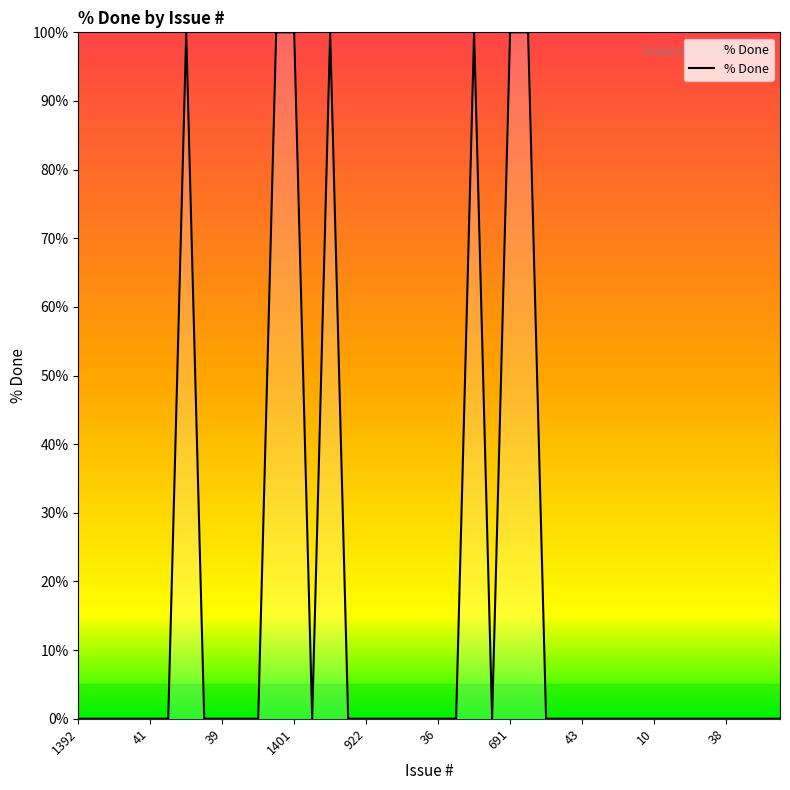

What is the average value?

18